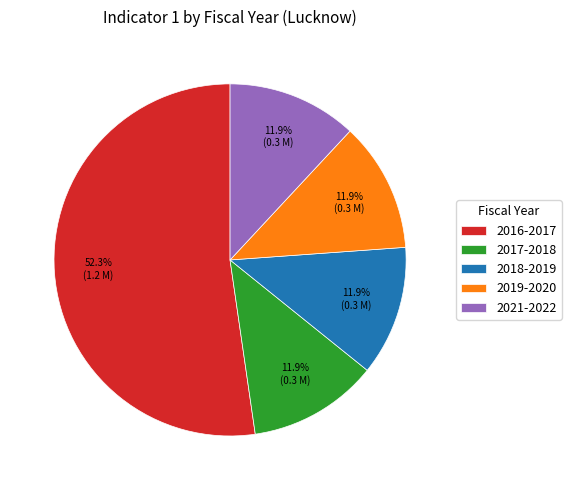

What percentage is NOT represented by 2018-2019?

88.1%